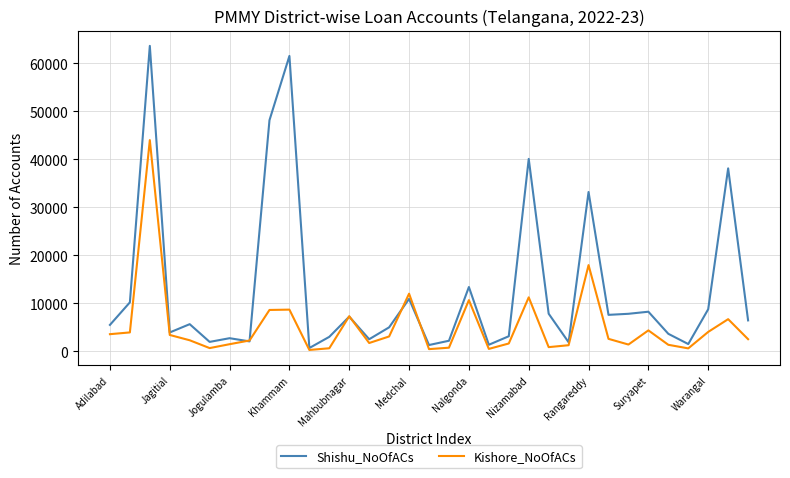

What is the lowest value of the Shishu_NoOfACs series?

676